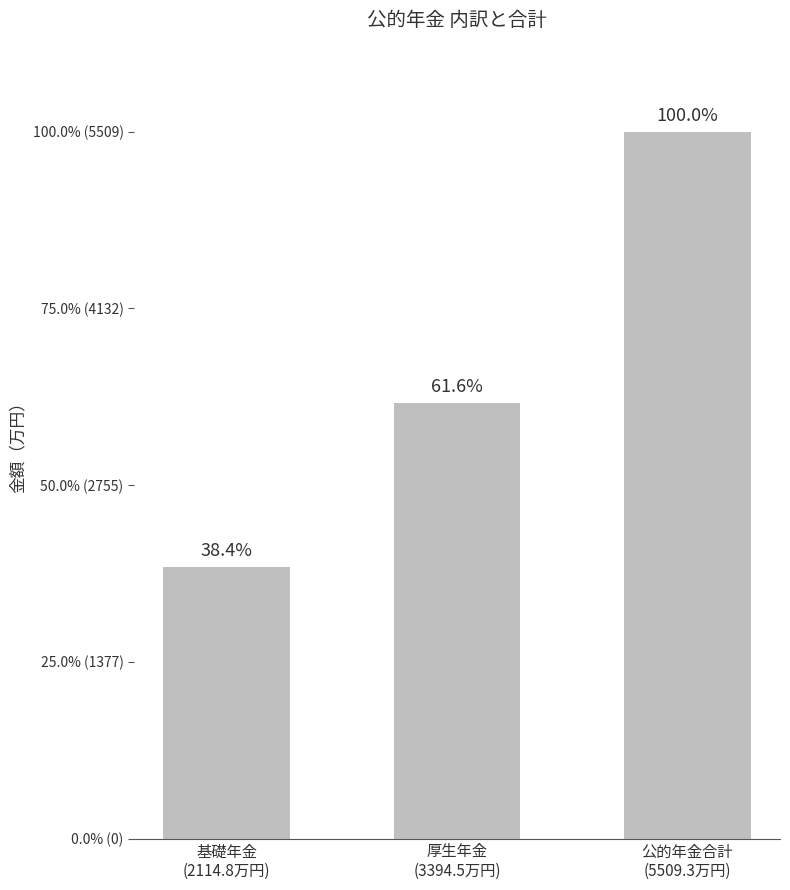

Reading left to right, transcribe all the data shown in this chart.

基礎年金
(2114.8万円)=2114.8	厚生年金
(3394.5万円)=3394.5	公的年金合計
(5509.3万円)=5509.3